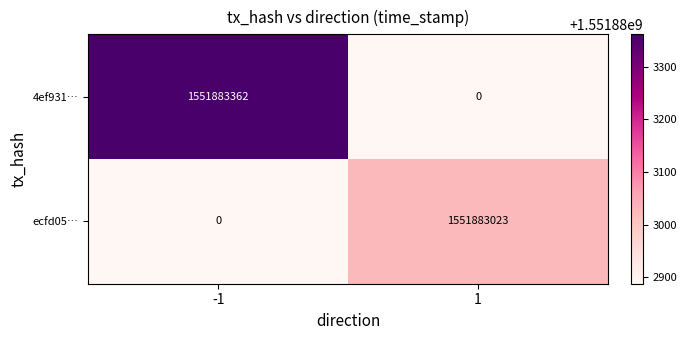

Which series has the widest spread of values?

4ef931…